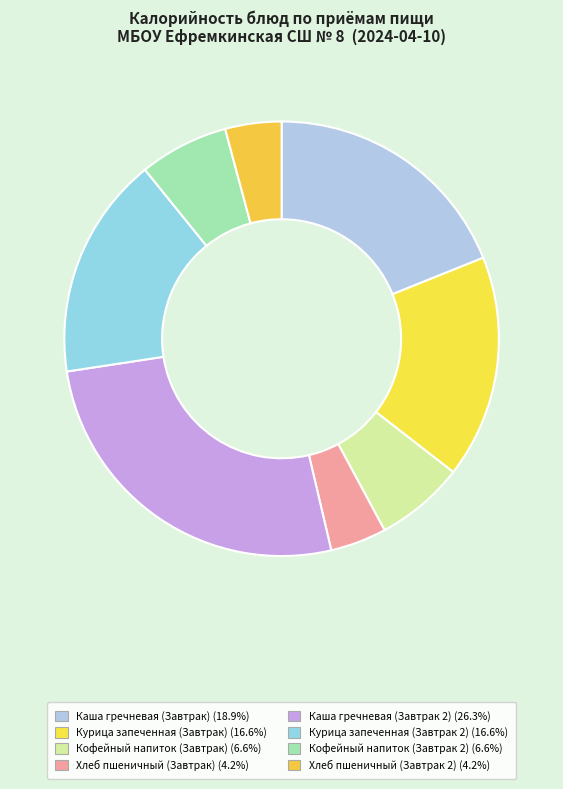

True or false: Хлеб пшеничный (Завтрак 2) accounts for 4% of the total.

True